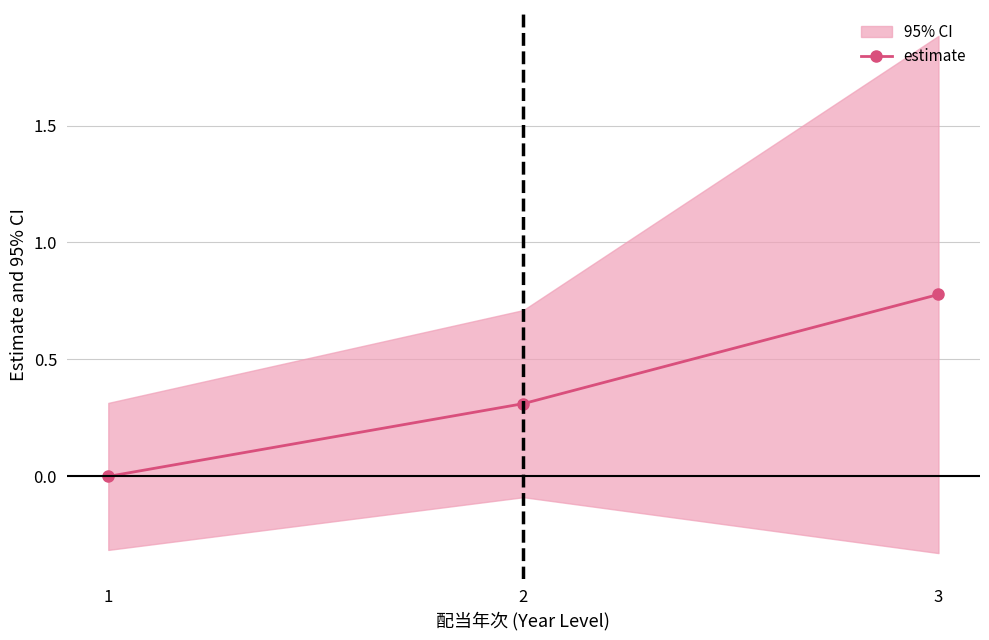

What is the value of the 3rd point from the left?

0.8